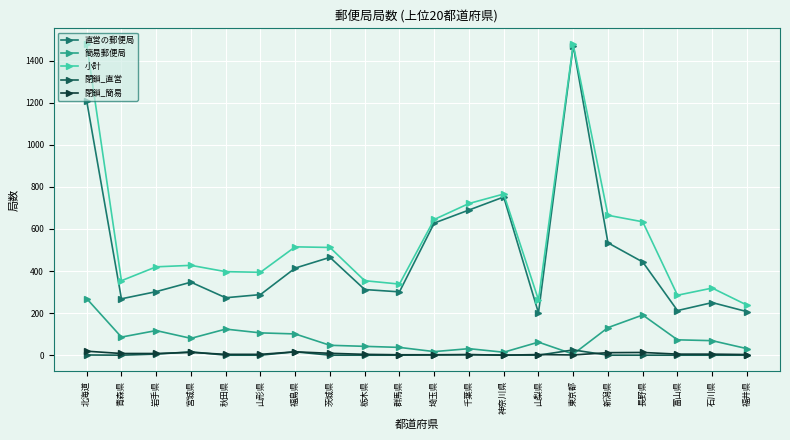

True or false: 閉鎖_簡易 and 簡易郵便局 intersect in this chart.

False